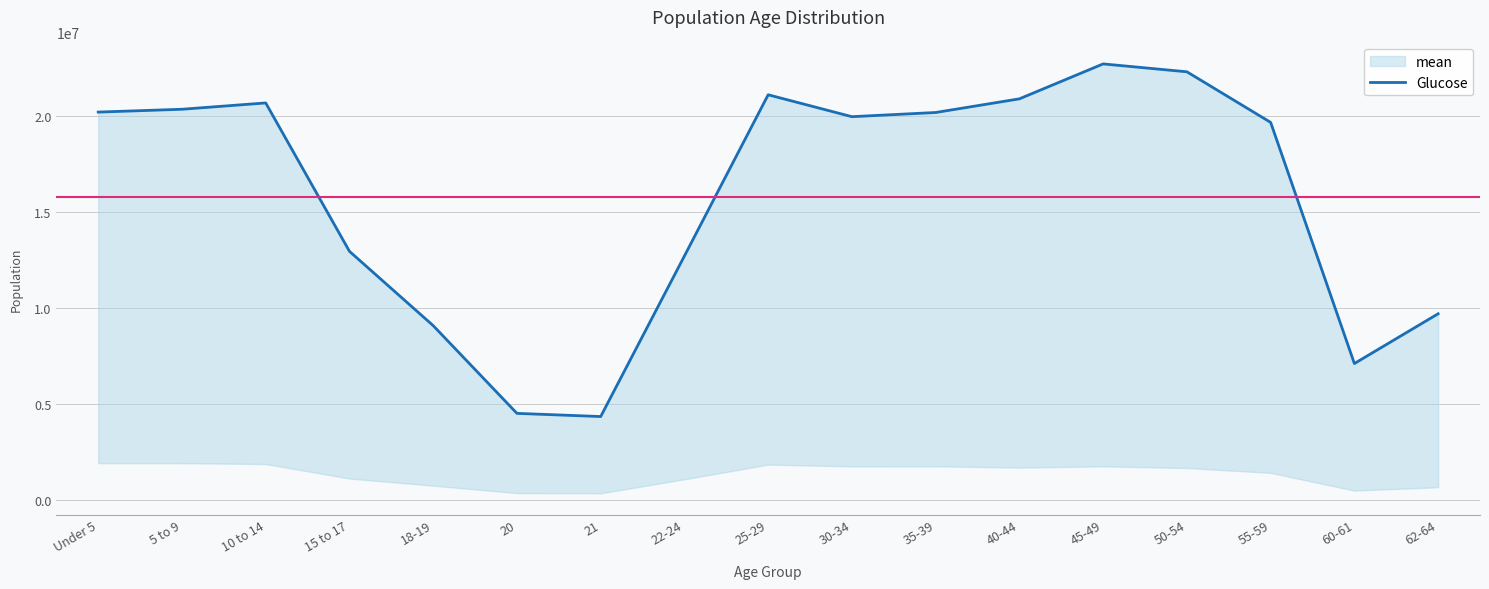

True or false: there are more than 2 points higher than both neighbors.

True